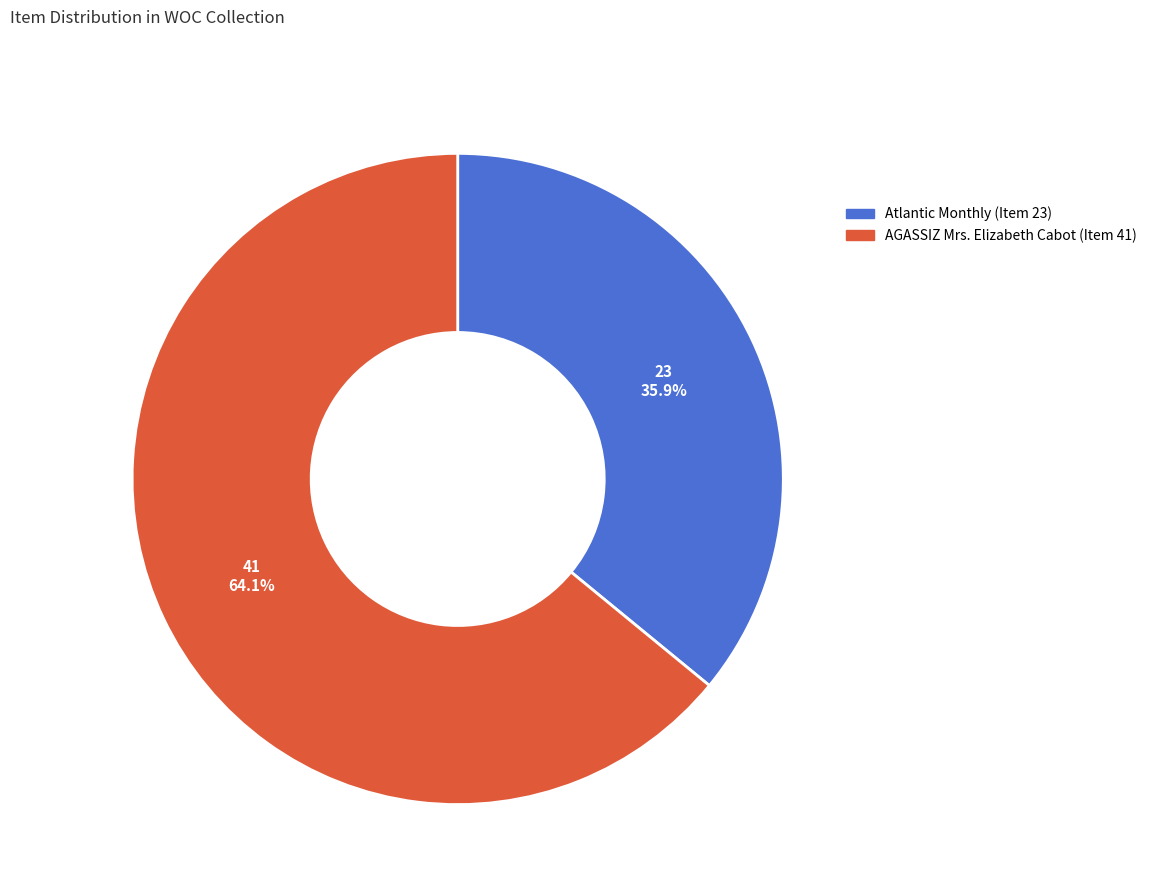

The Atlantic Monthly (Item 23) slice represents 36% of the pie. True or false?

True